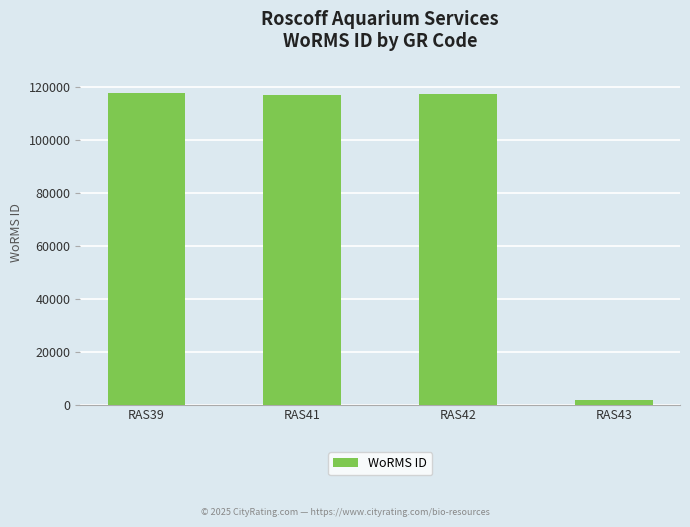

What is the sum of the values at RAS43 and RAS39?

119501